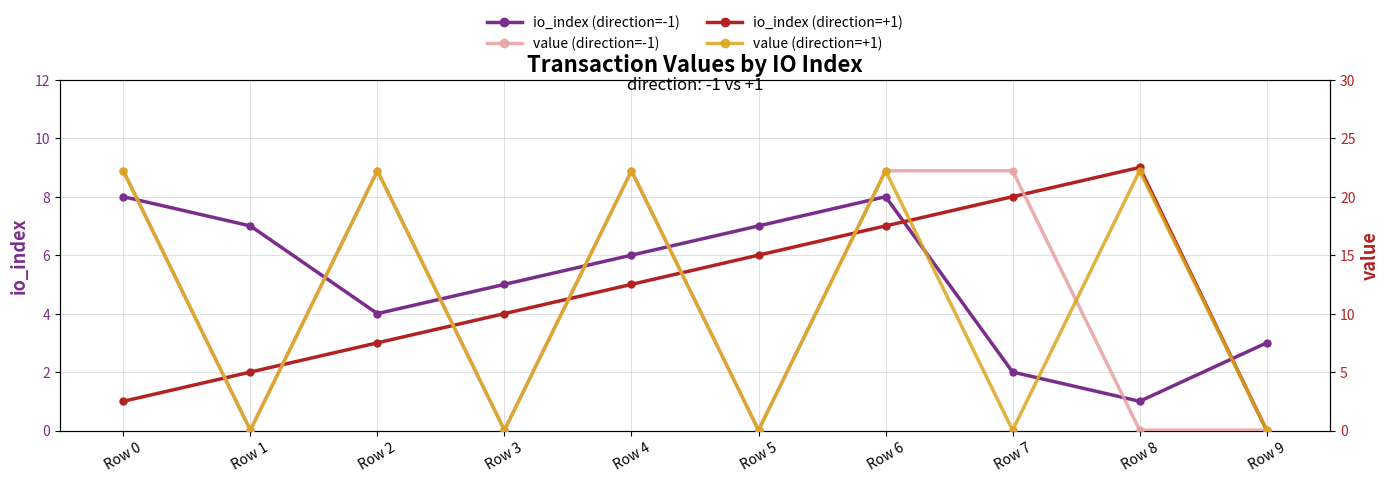

Is it true that value (direction=+1) equals 34.4 at Row 4?

False